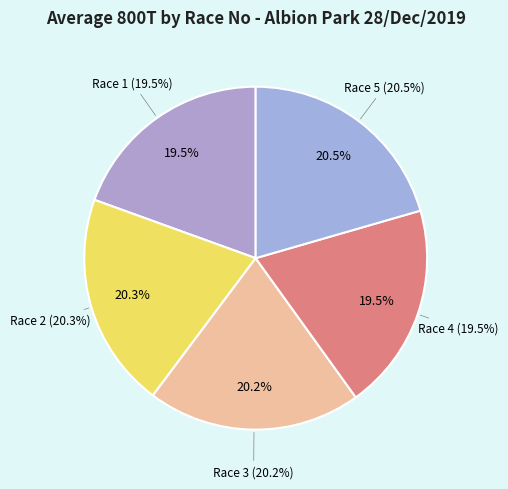

What percentage is the Race 4 slice, to the nearest percent?

20%